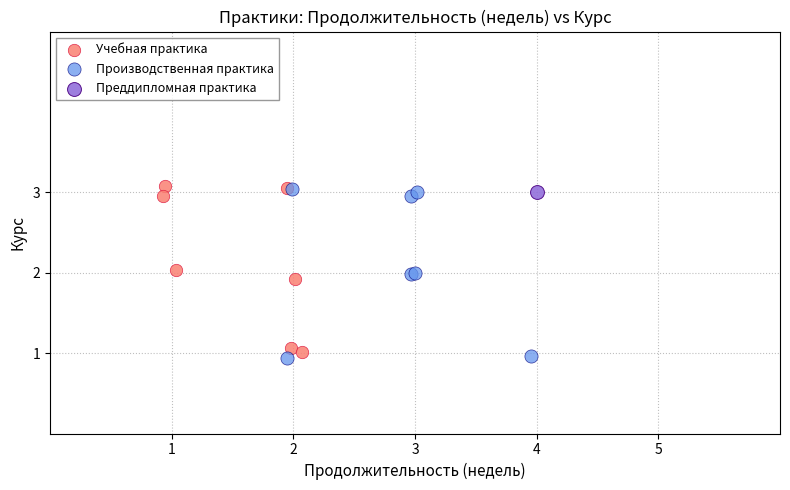

What are all the series names shown in the legend?

Учебная практика, Производственная практика, Преддипломная практика